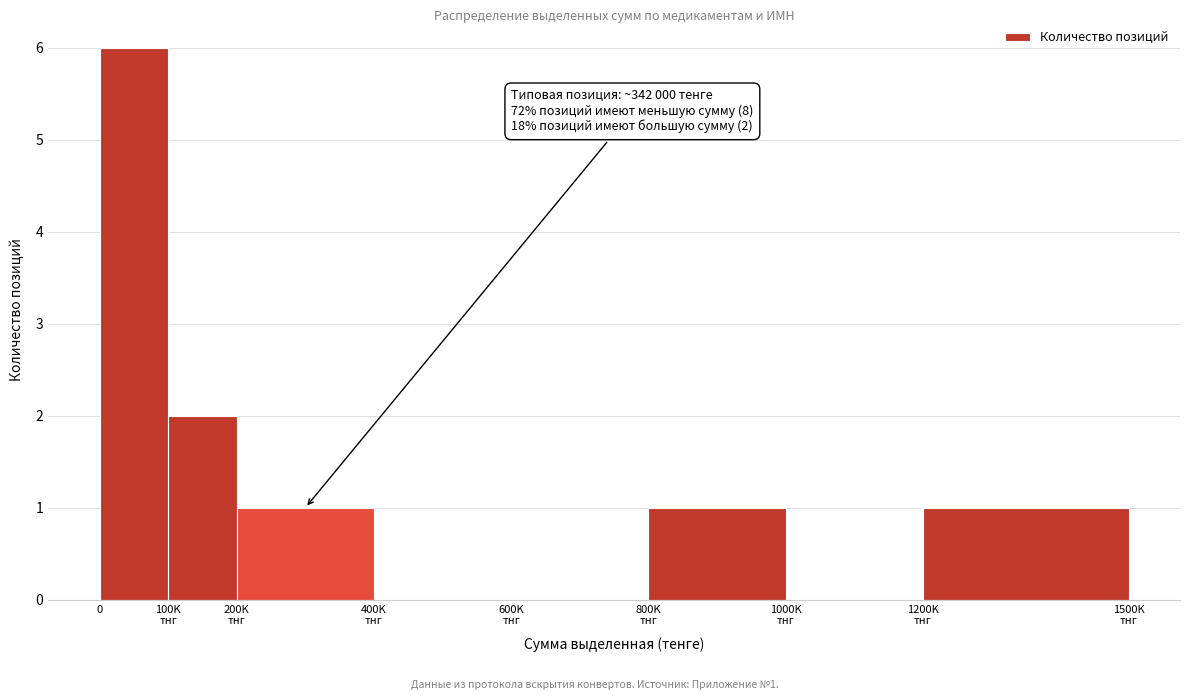

What is the greatest value displayed?

6